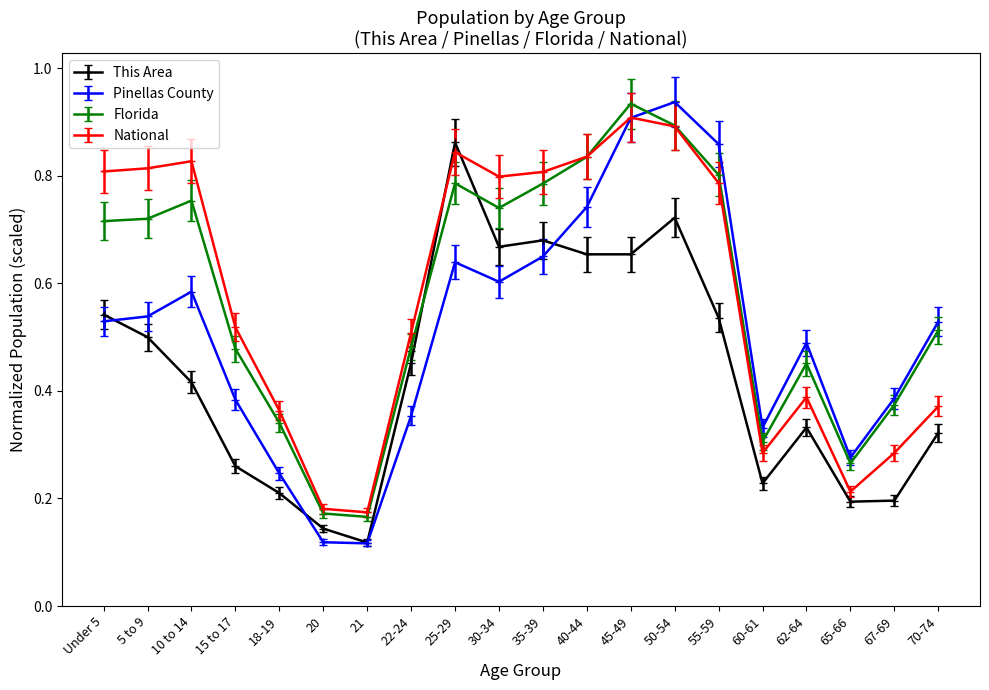

How many National values are between 0 and 1?

20